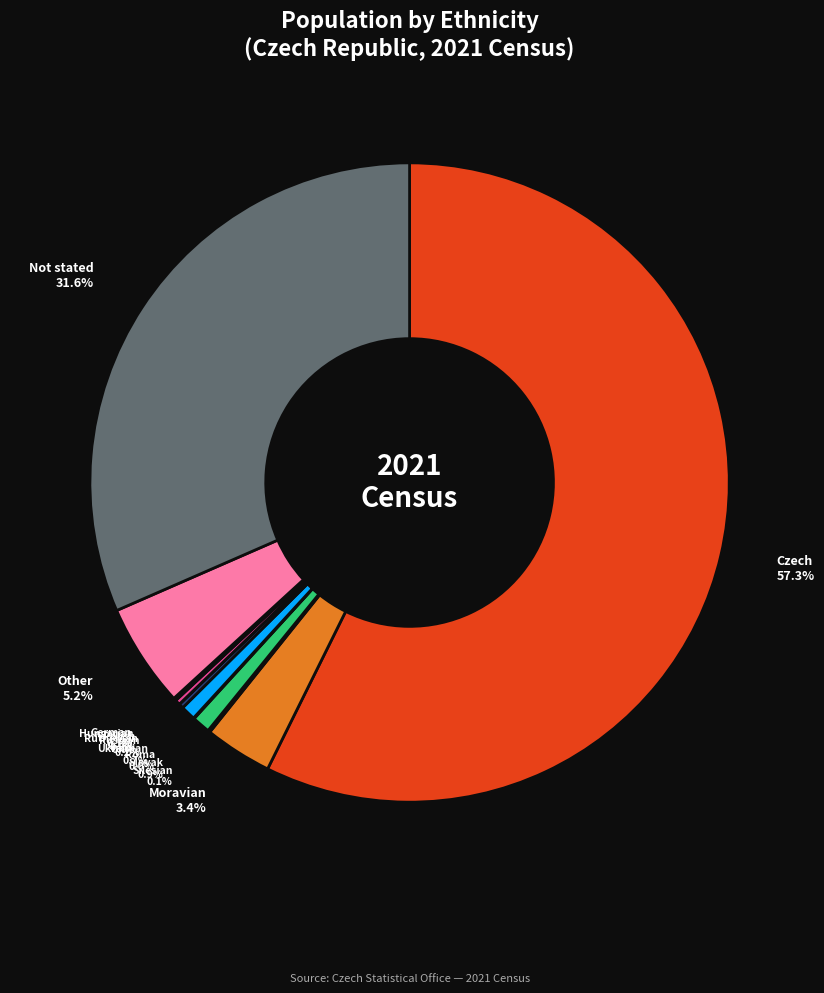

Which category accounts for the majority?

Czech